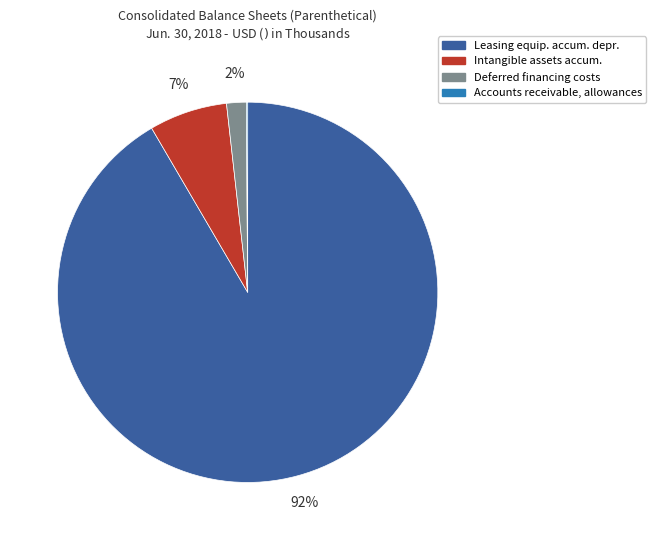

What percentage is the Deferred financing costs slice, to the nearest percent?

2%